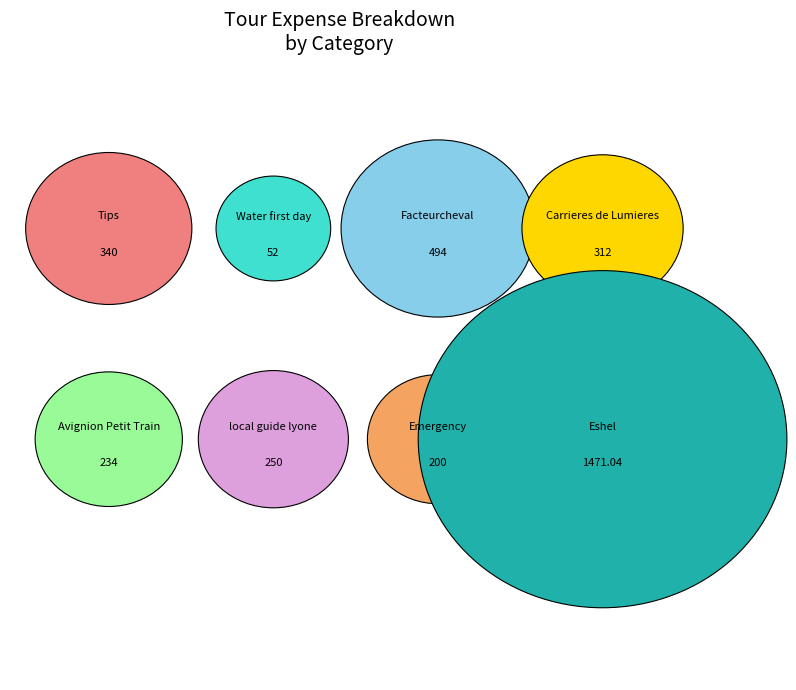

Combined, what portion of the pie is Eshel and Tips?

54.0%